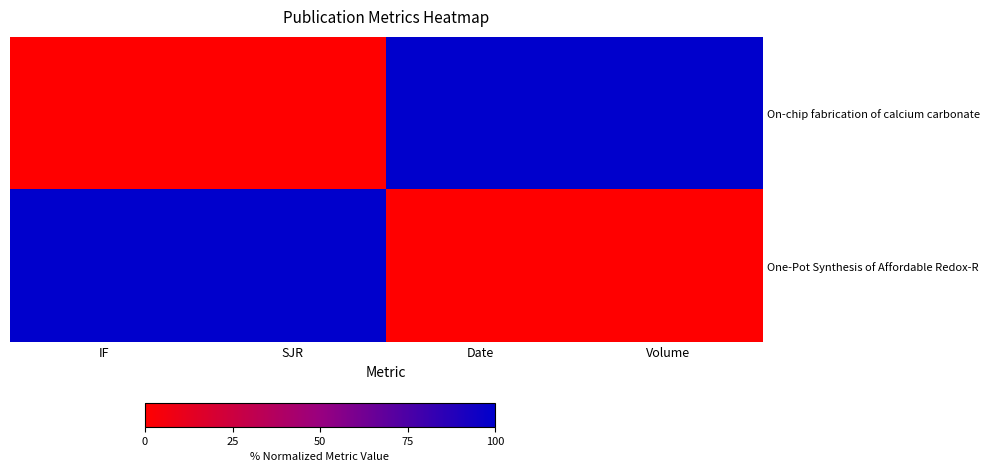

List the series in order of their peak value, lowest first.

On-chip fabrication of calcium carbonate, One-Pot Synthesis of Affordable Redox-R